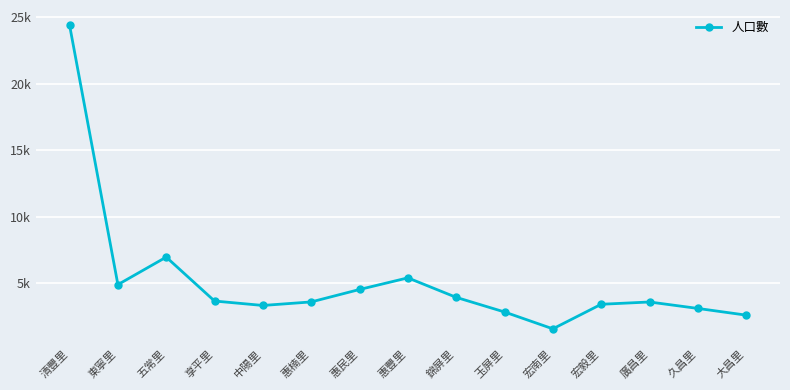

What is the value of the 4th point from the left?

3639